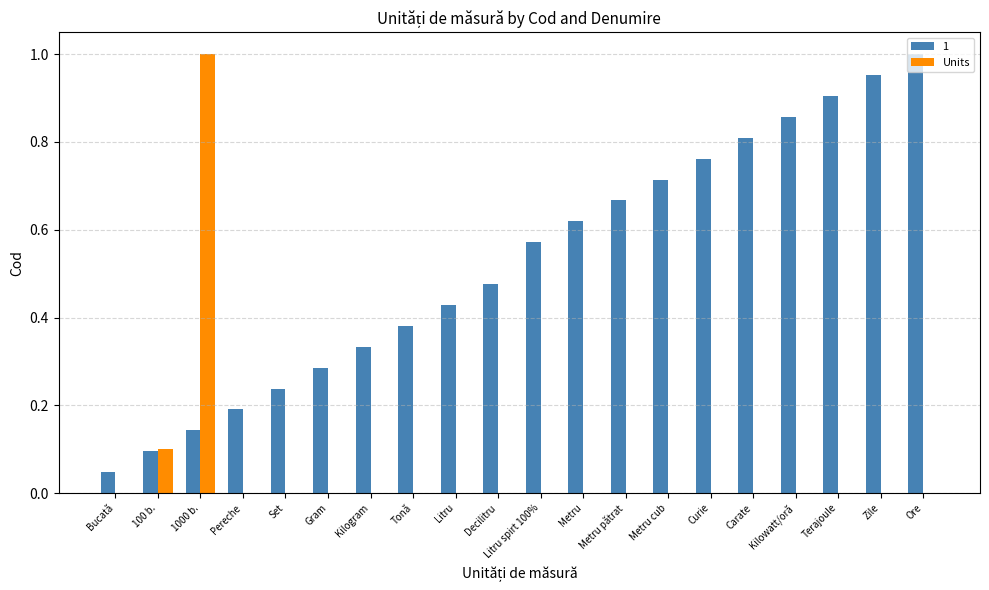

What is the sum of all Units values?

1.1